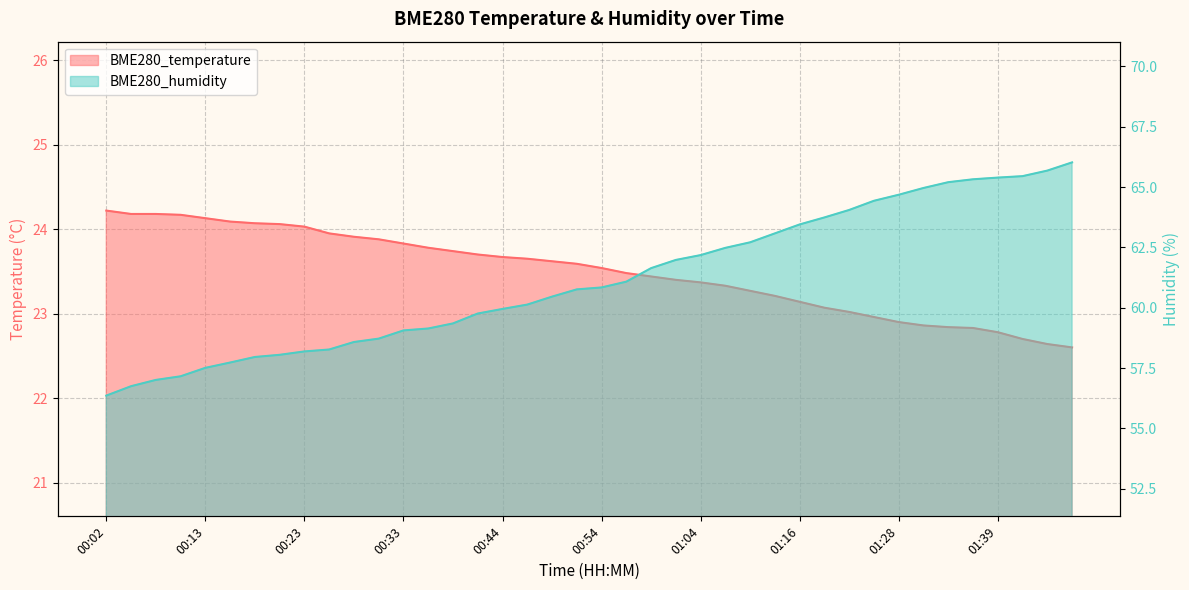

What is the label of the 16th point from the right?

01:04